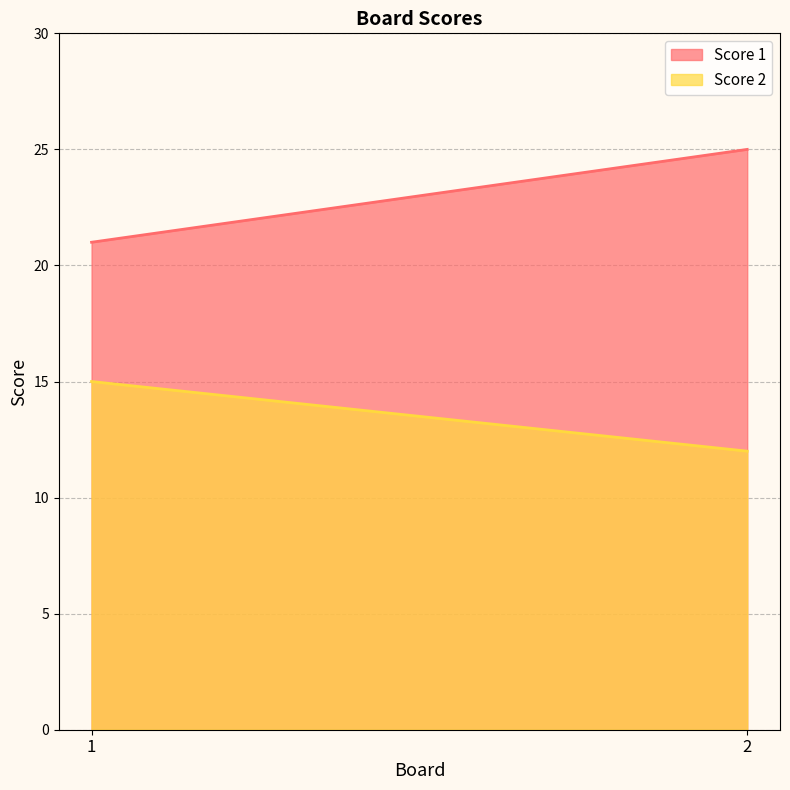

How many lines are shown in the chart?

2